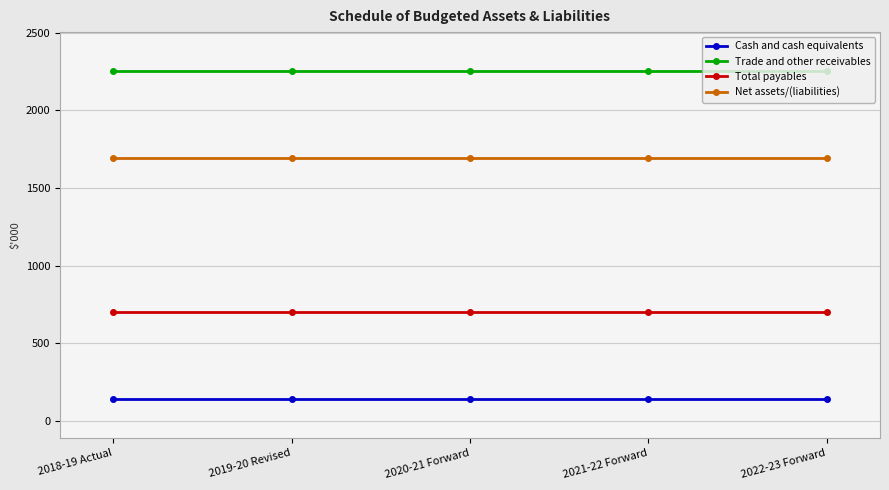

Count the number of data series in this chart.

4